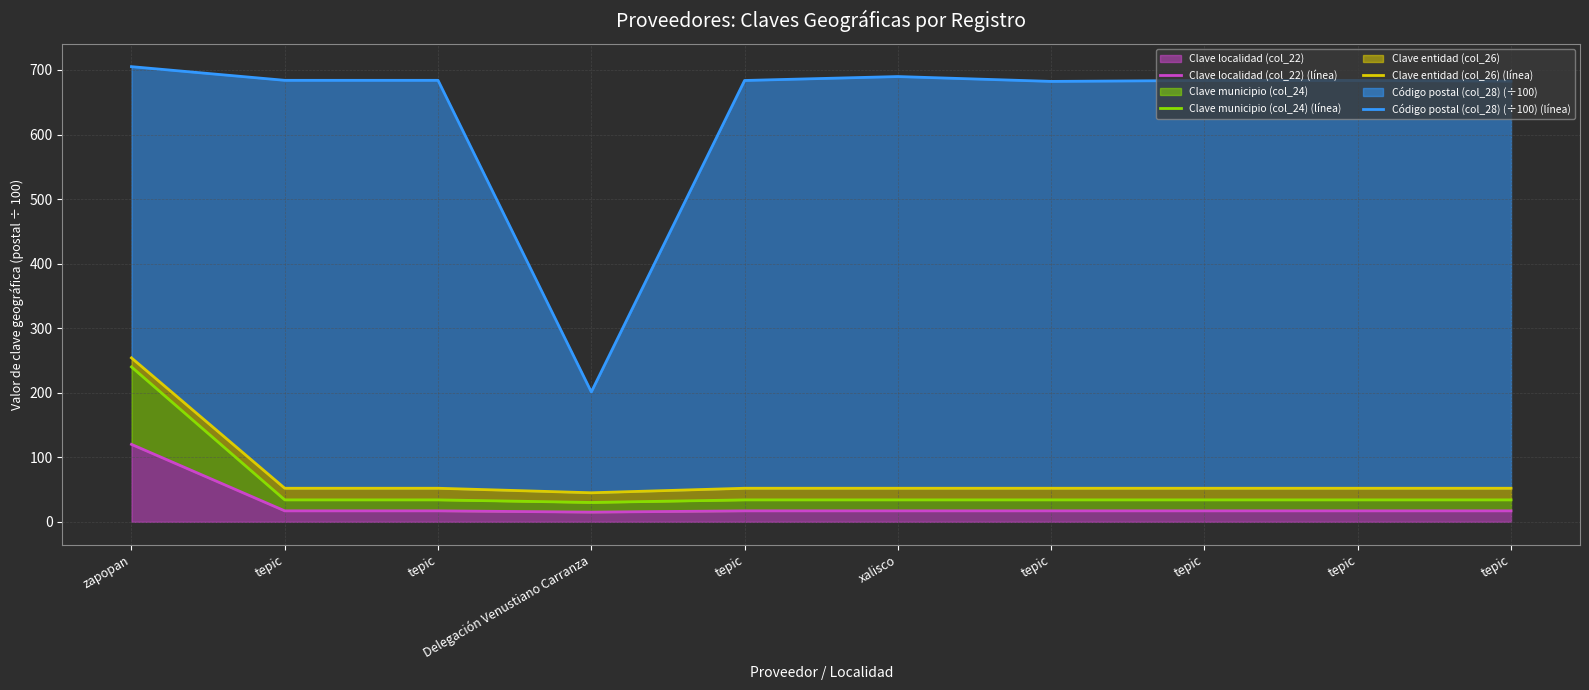

True or false: Código postal (col_28) (÷100) (línea) and Clave entidad (col_26) (línea) cross at least once.

False